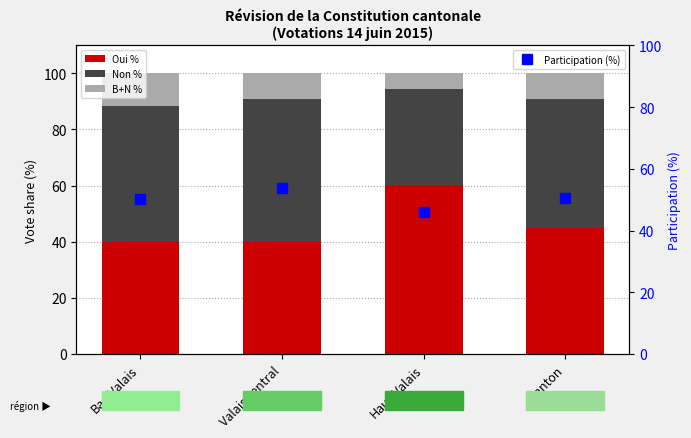

What is the difference between the maximum and minimum values in the Non % series?

16.8